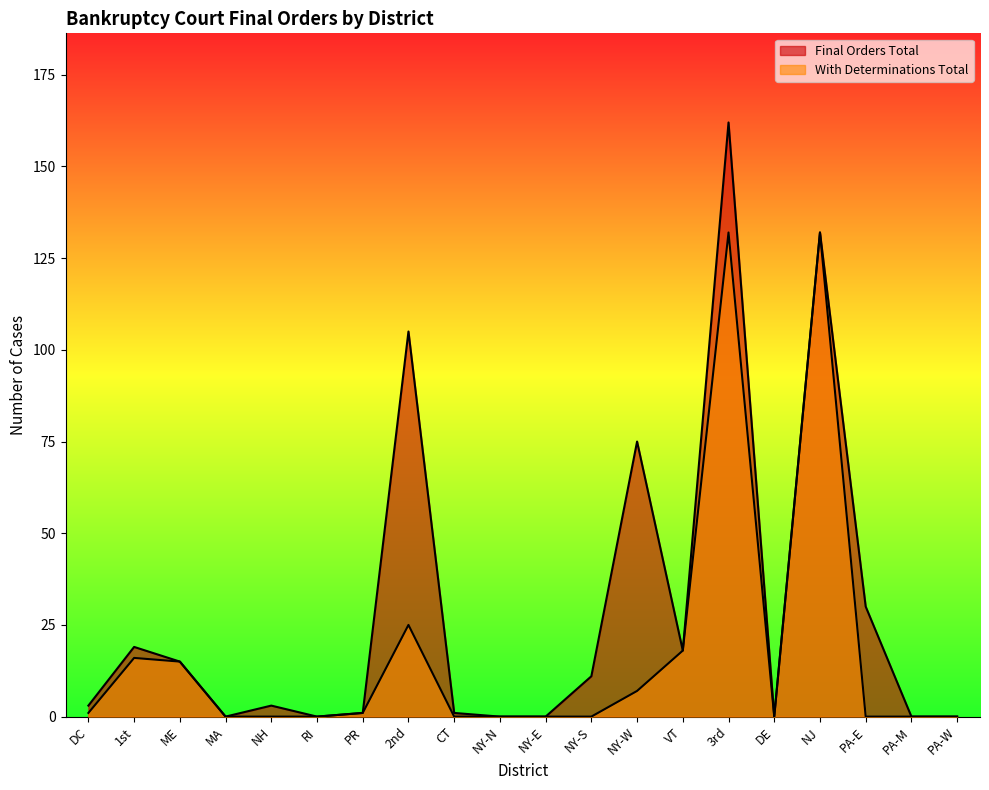

List the series in order of their overall mean, highest first.

Final Orders Total, With Determinations Total